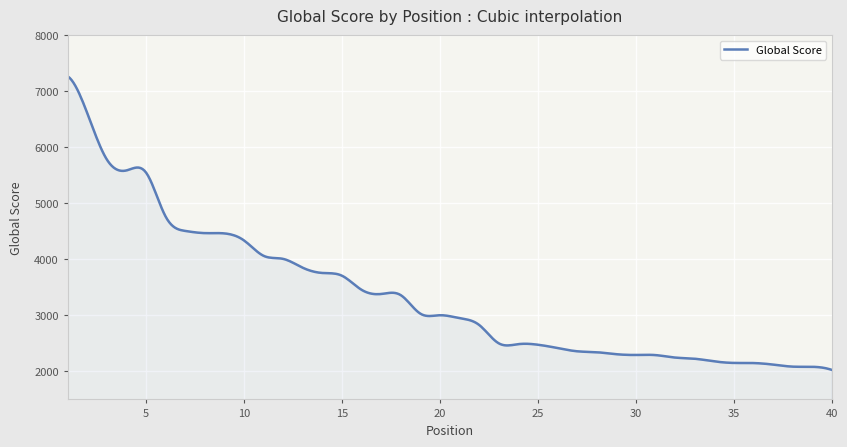

What is the value of the 38th point from the left?

2085